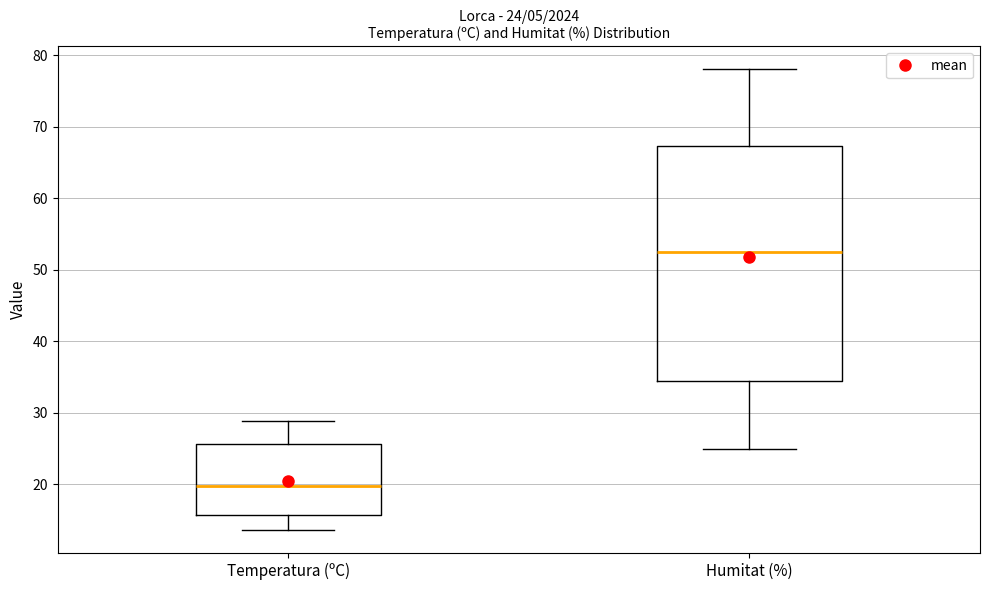

Which box has the highest median line?

Humitat (%)